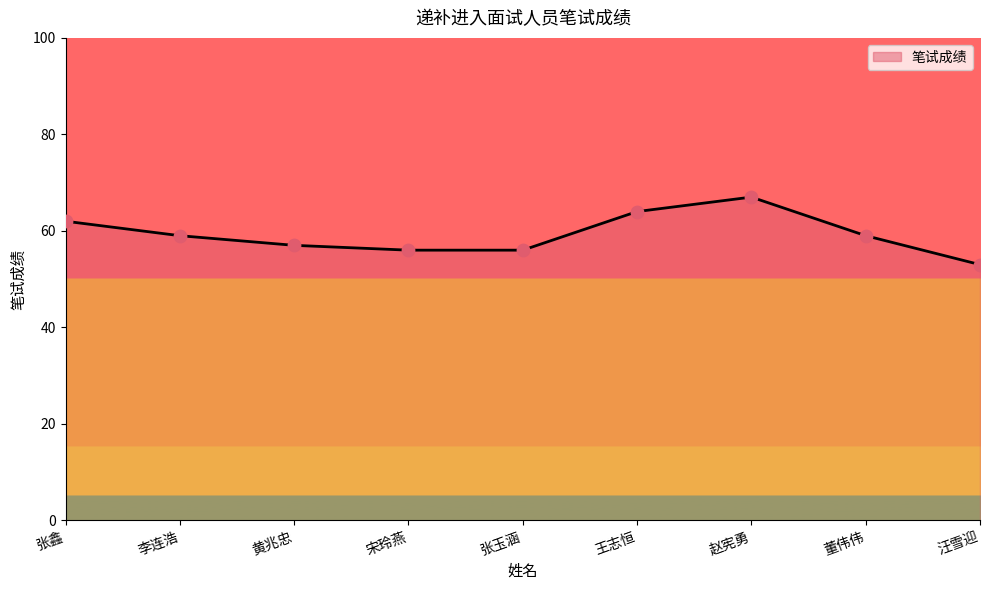

What is the ratio of the value at 李连浩 to the value at 赵宪勇?

0.9